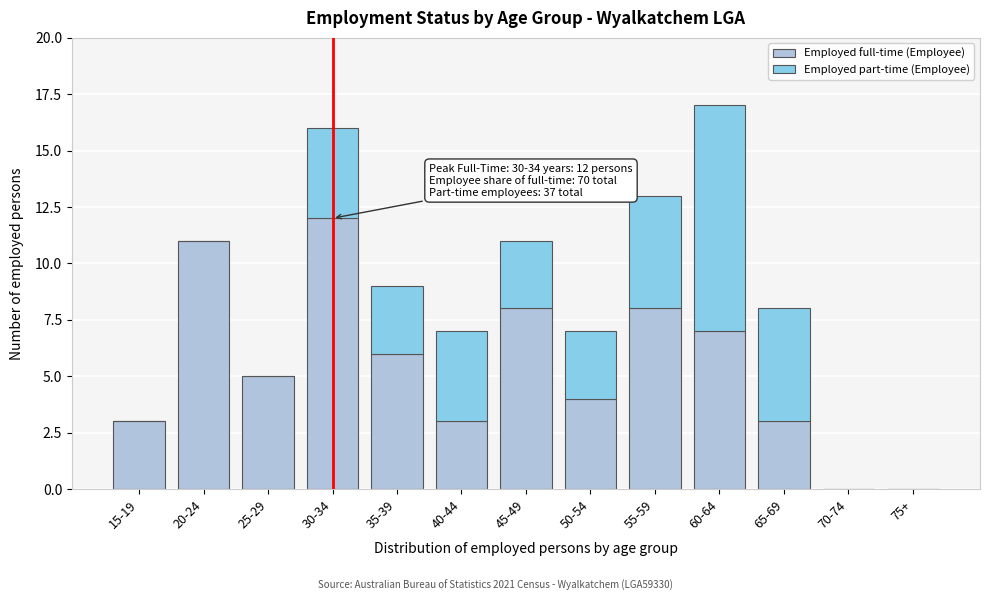

Reading left to right, transcribe the values for Employed full-time (Employee).

15-19=3	20-24=11	25-29=5	30-34=12	35-39=6	40-44=3	45-49=8	50-54=4	55-59=8	60-64=7	65-69=3	70-74=0	75+=0